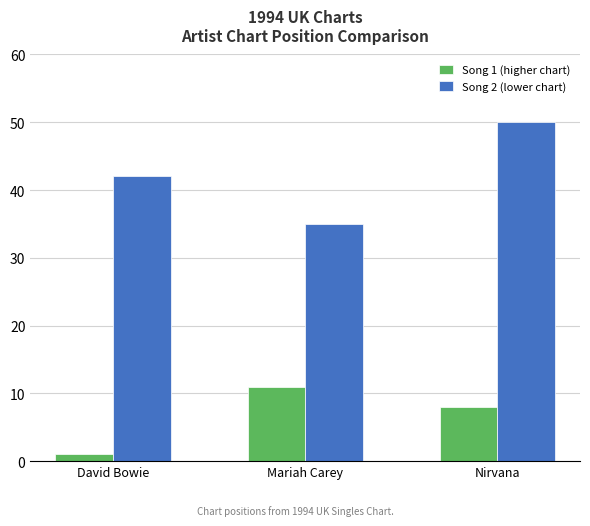

What is the total value across all series at Nirvana?

58